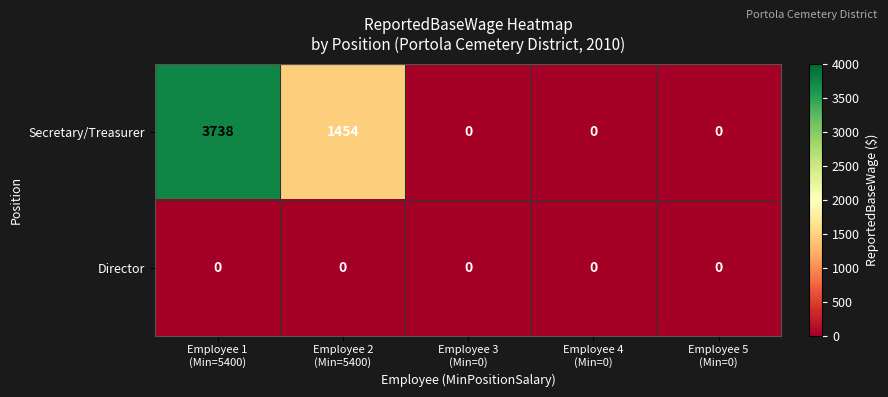

Reading left to right, transcribe all the data shown in this chart.

Secretary/Treasurer: 3738	1454	0	0	0
Director: 0	0	0	0	0